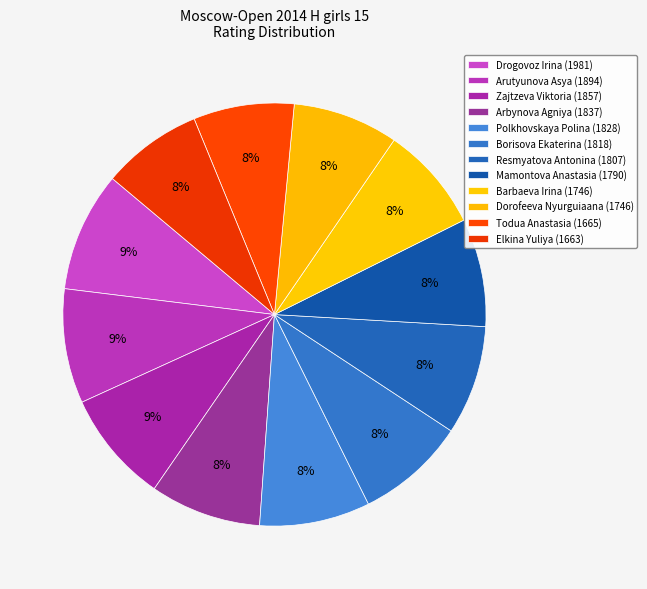

What percentage is NOT represented by Barbaeva Irina?

91.9%